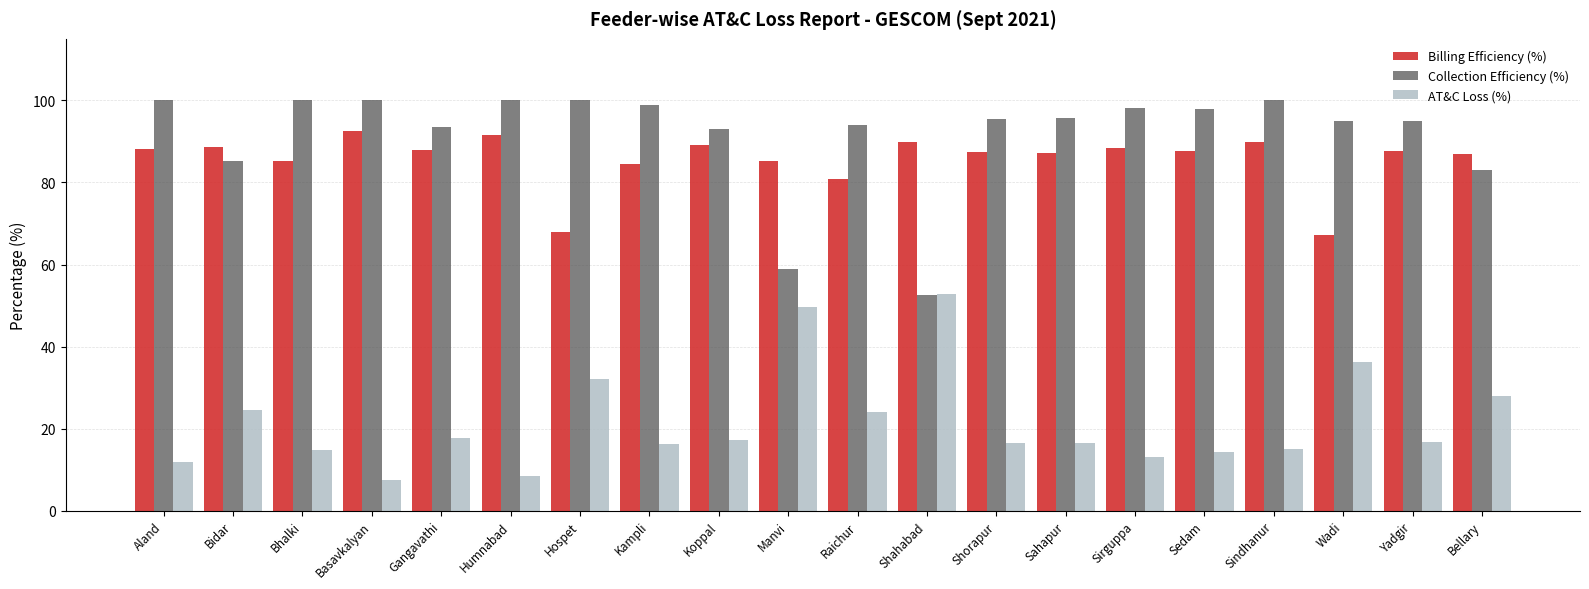

Which series changed the most between Hospet and Bellary?

Billing Efficiency (%)